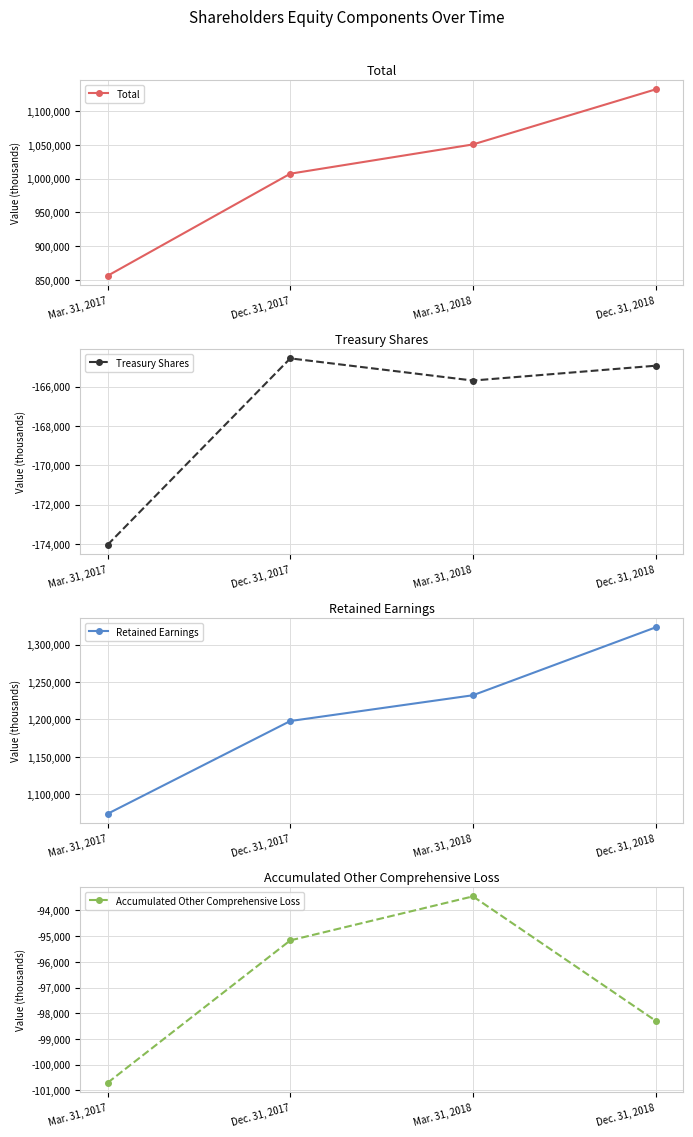

What are all the series names shown in the legend?

Total, Treasury Shares, Retained Earnings, Accumulated Other Comprehensive Loss